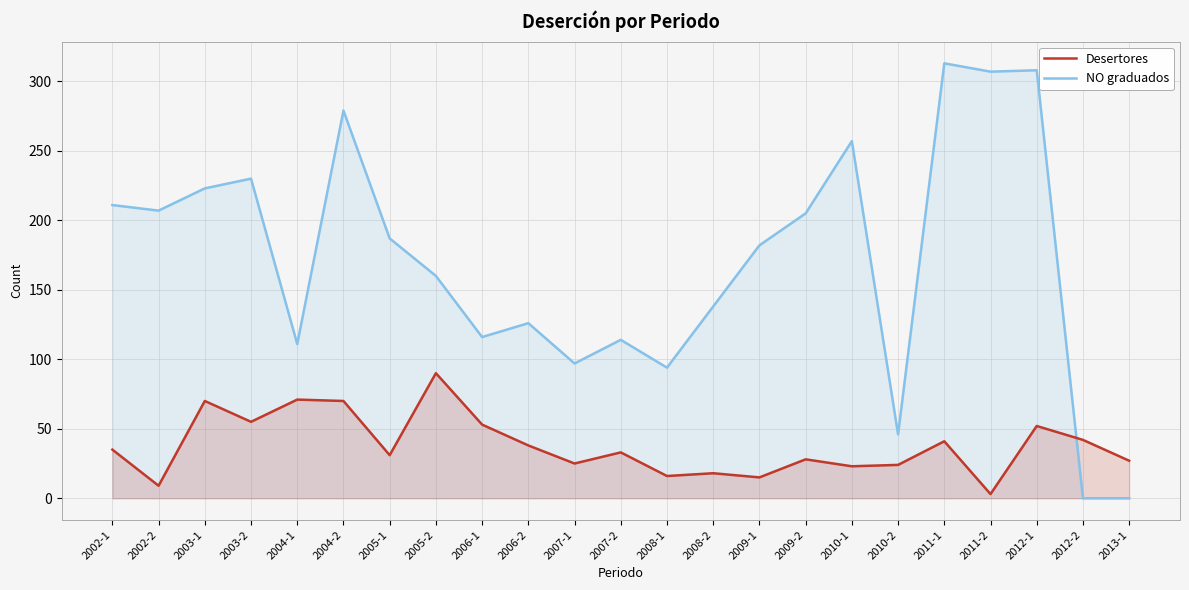

After their last crossing, which series has the higher values: Desertores or NO graduados?

Desertores